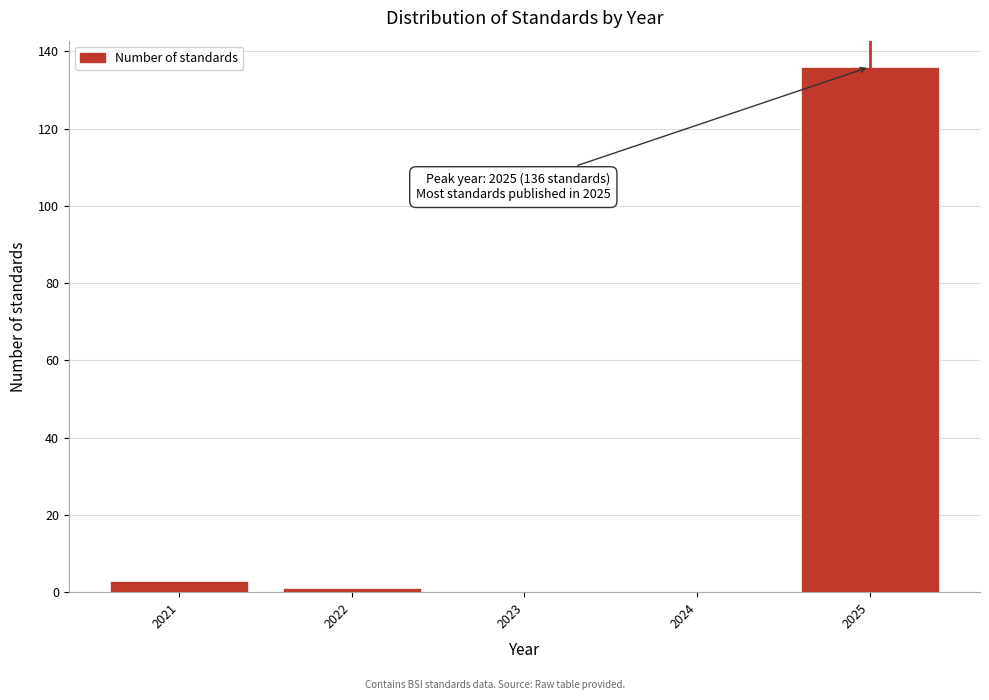

Reading left to right, transcribe all the data shown in this chart.

2021=3	2022=1	2023=0	2024=0	2025=136